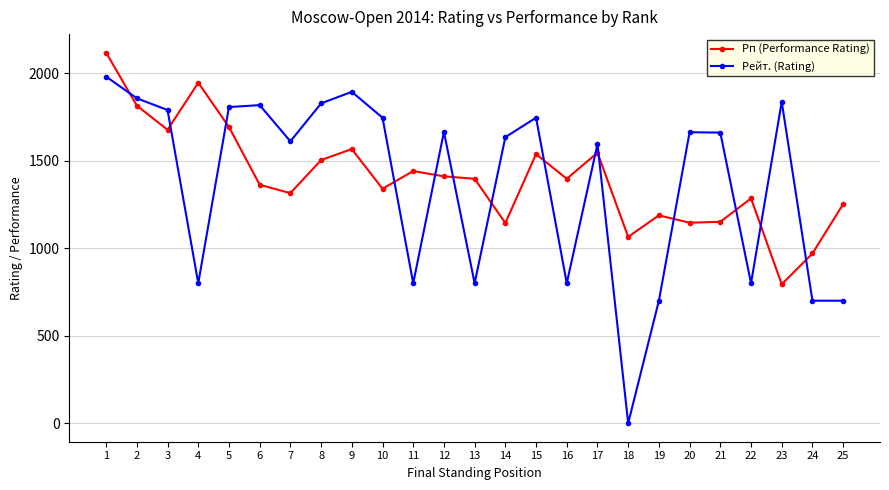

Which series has the widest spread of values?

Рейт. (Rating)